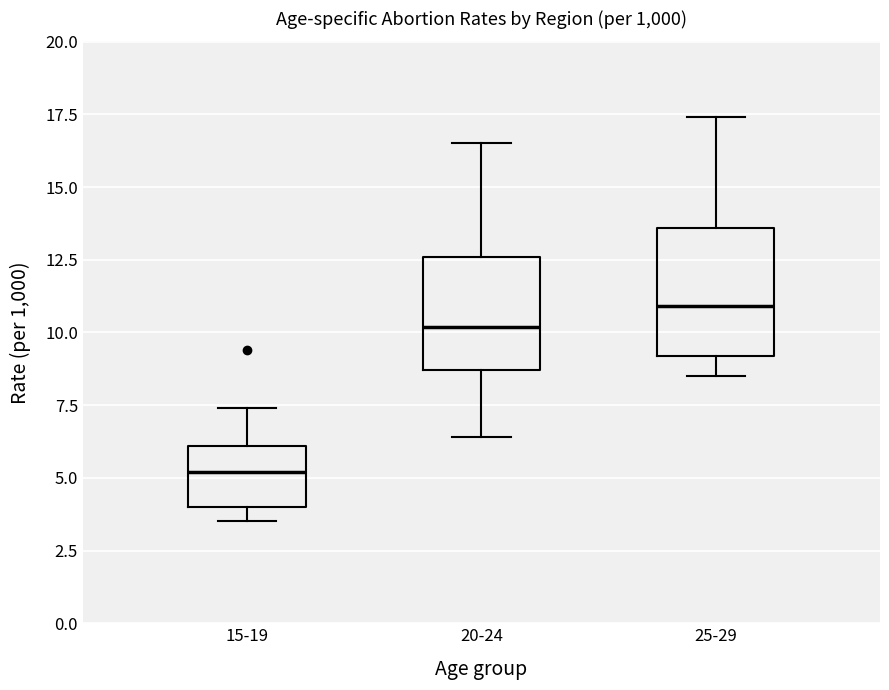

Reading left to right, transcribe this box plot: for each box, give where its median line is, the range the box spans, and where its two whiskers end, as read against the y-axis. The values are not printed on the chart, so give them approximately, as read against the axis.

15-19: median 5.0, box 4.0 to 6.0, whiskers 3.5 to 7.5
20-24: median 10.0, box 8.5 to 12.5, whiskers 6.5 to 16.5
25-29: median 11.0, box 9.0 to 13.5, whiskers 8.5 to 17.5